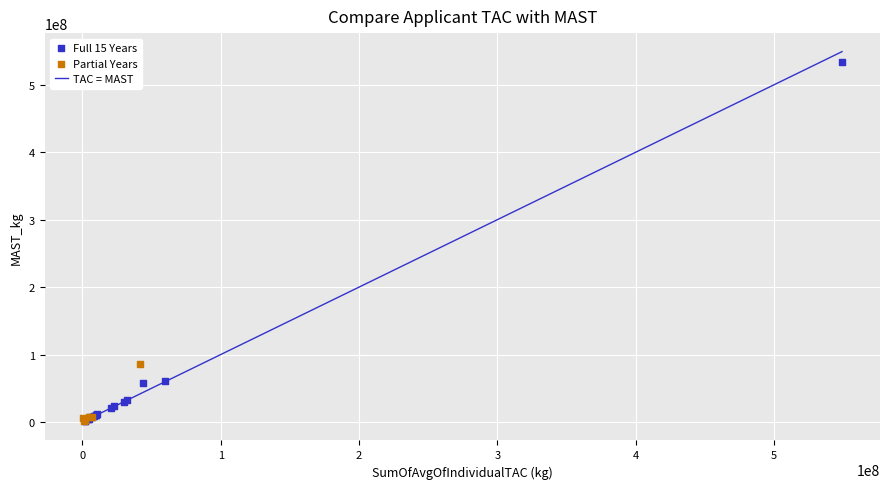

Which series has the largest Y range (max minus min)?

Full 15 Years